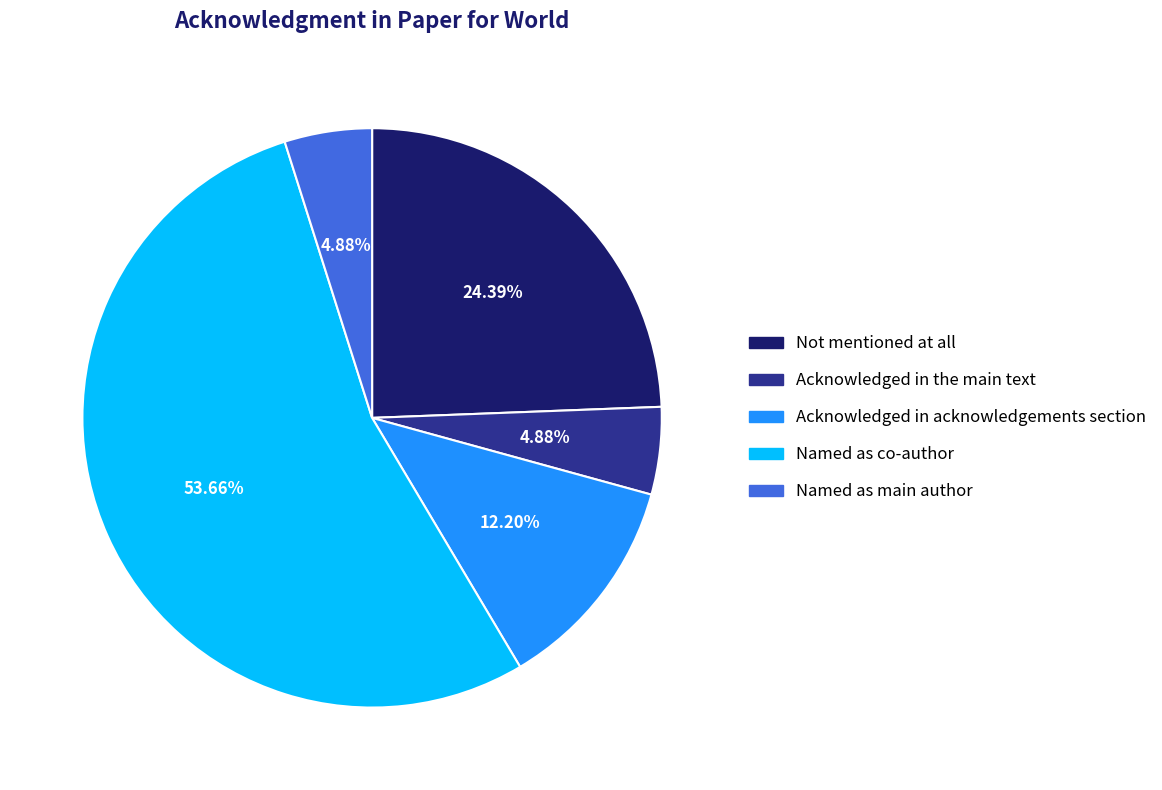

What is the total percentage of Not mentioned at all and Acknowledged in acknowledgements section?

36.6%